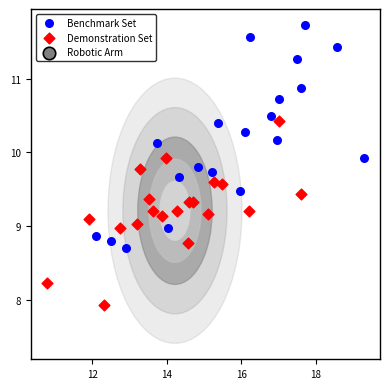

Which series reaches the maximum Y coordinate?

Benchmark Set